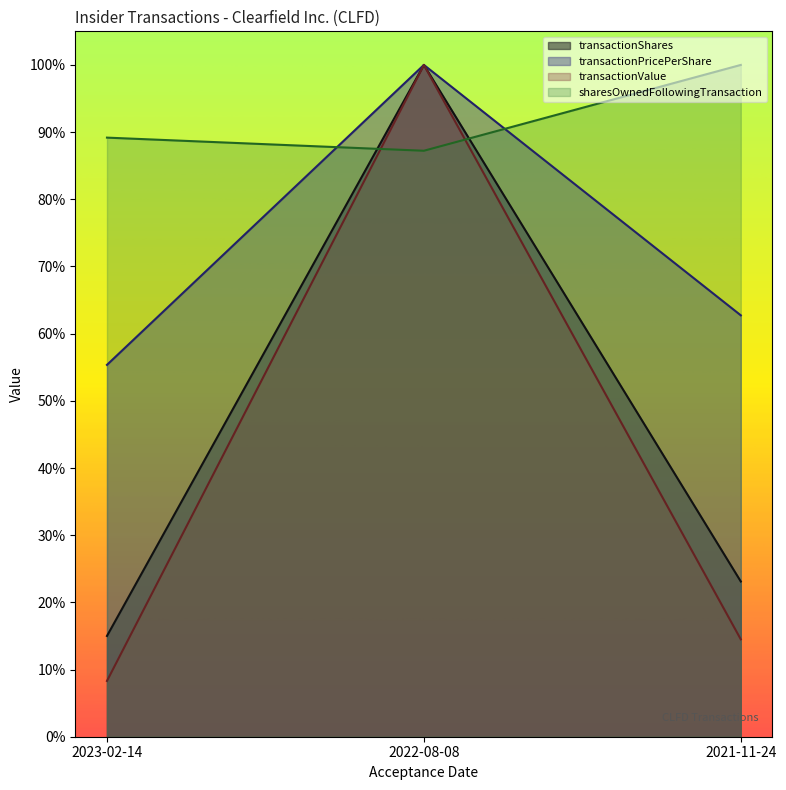

Which has a higher value, 2021-11-24 or 2023-02-14?

2021-11-24